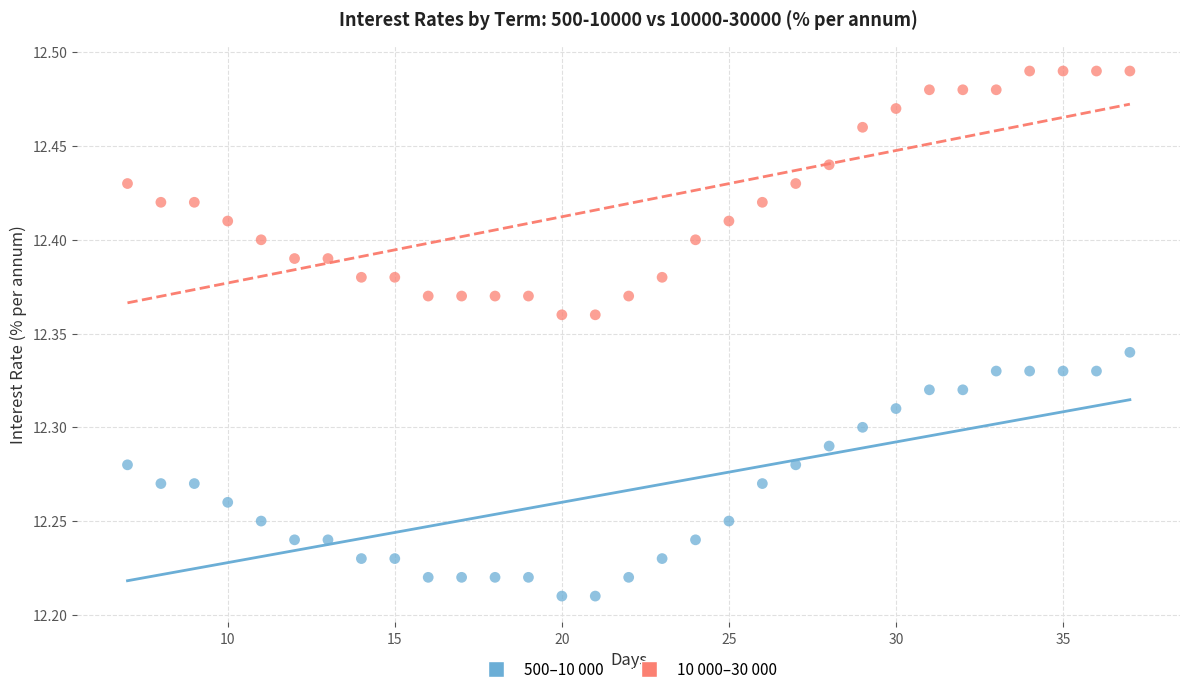

Across all data points, what is the range of Y values (max minus min)?

0.3